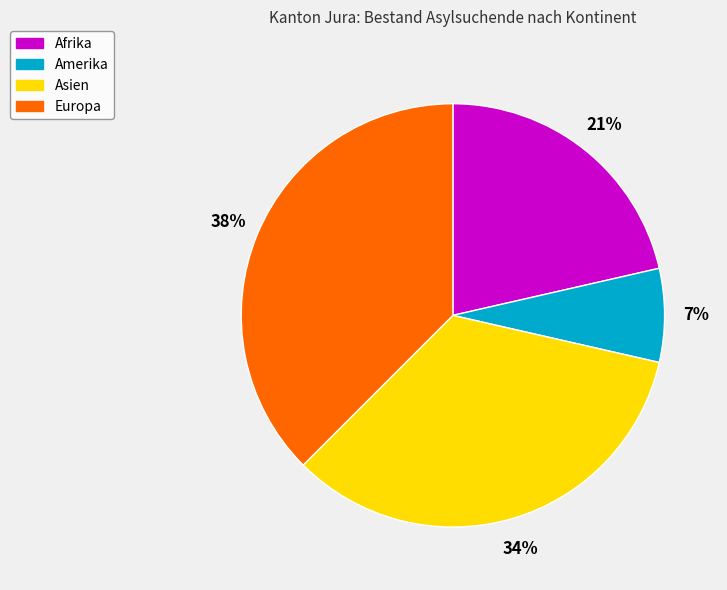

The Europa slice represents 29% of the pie. True or false?

False